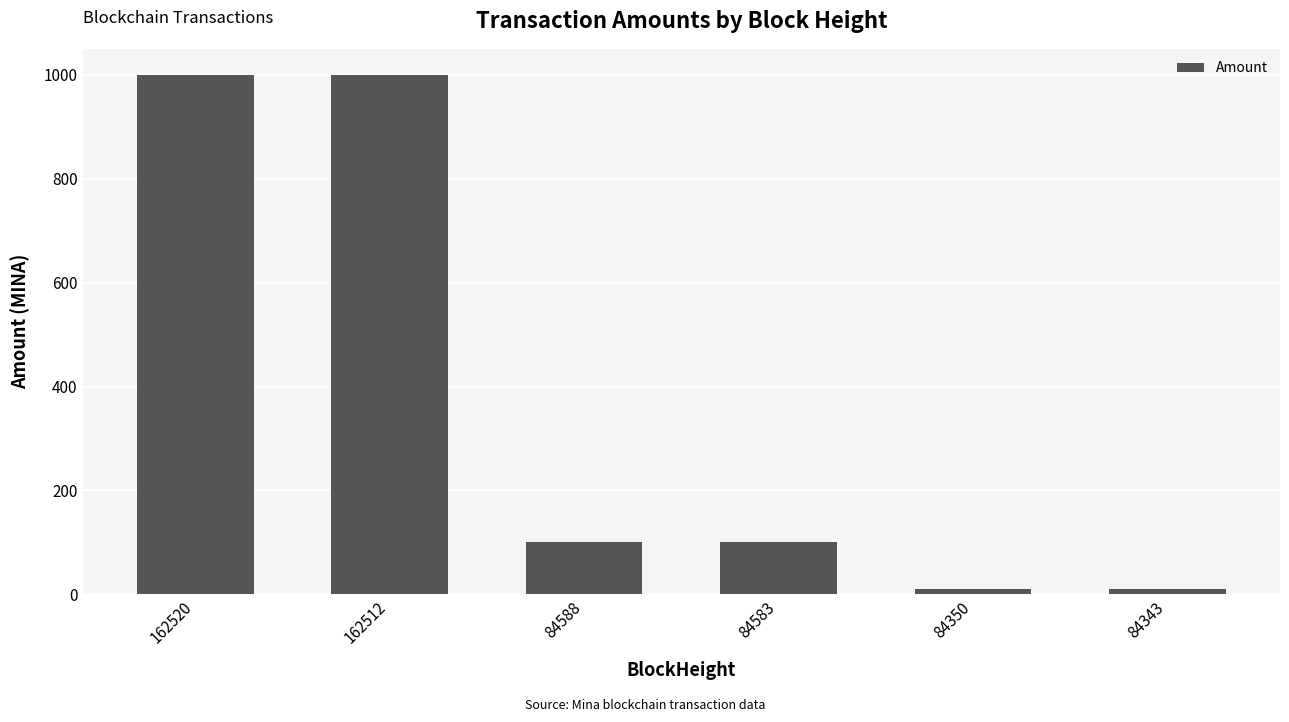

Where does the data first go above 99?

162520